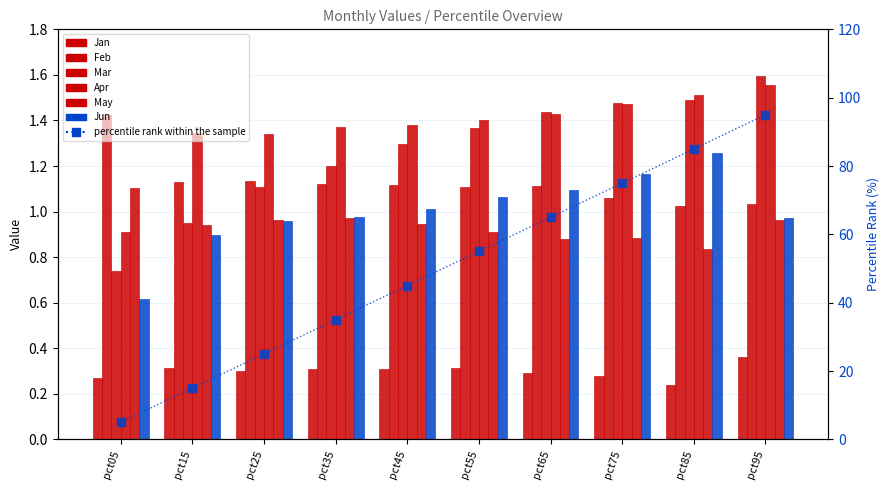

Is the value of May at pct15 greater than the value of Feb at pct15?

No